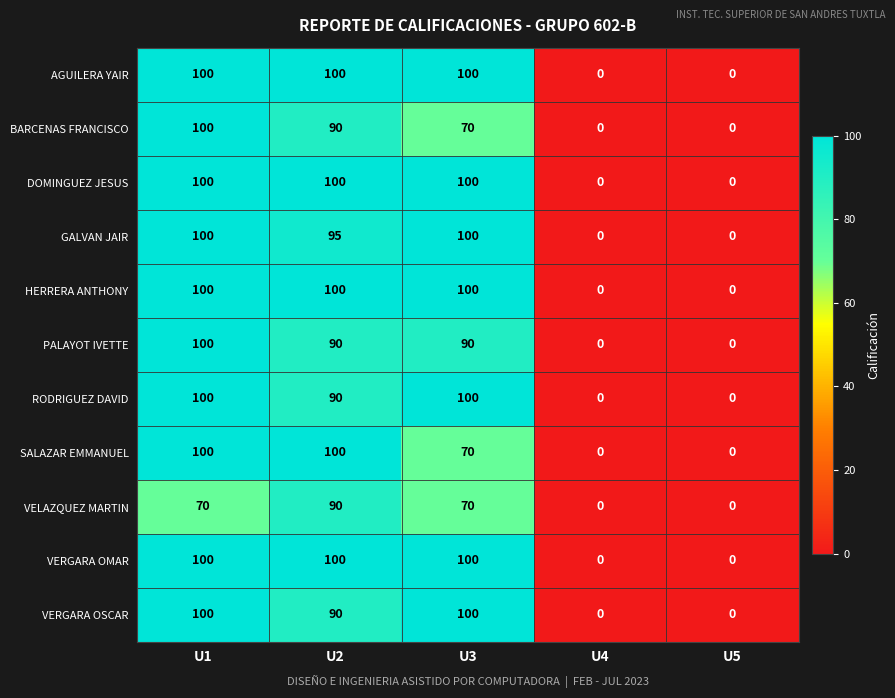

How many distinct data groups are displayed?

11